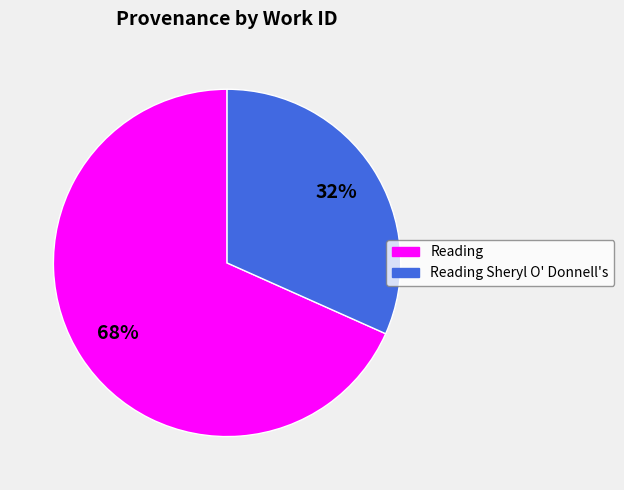

Is there any slice that represents more than half of the pie?

Yes